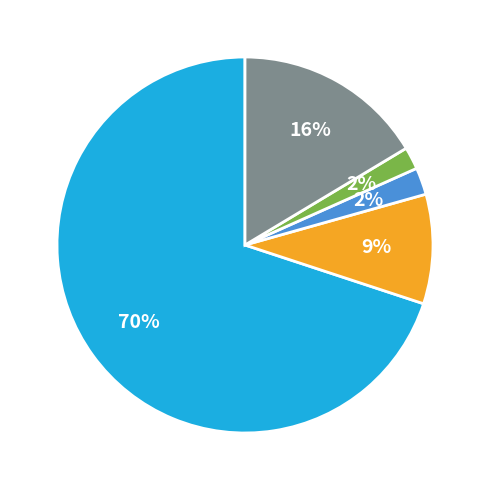

To the nearest percent, what is the average slice percentage?

20%